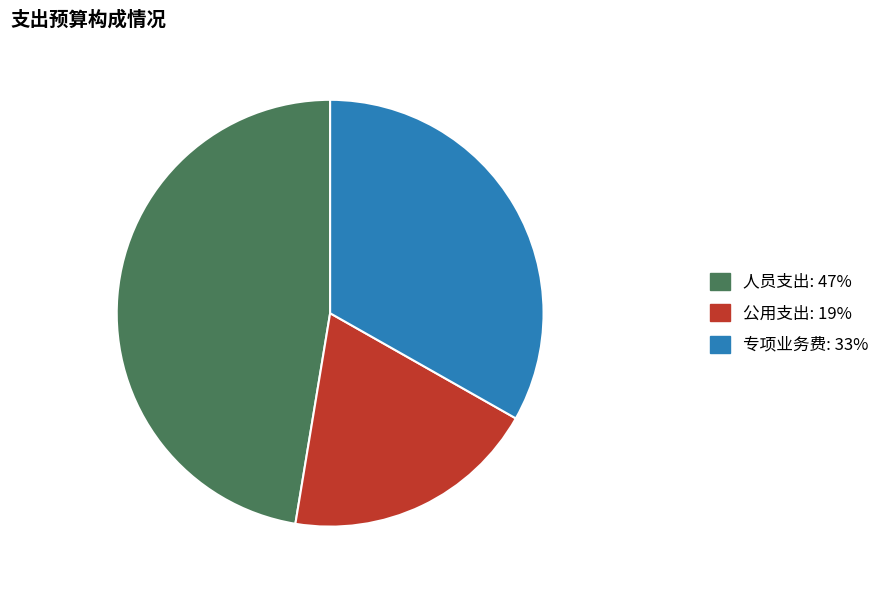

How many slices are in this pie chart?

3